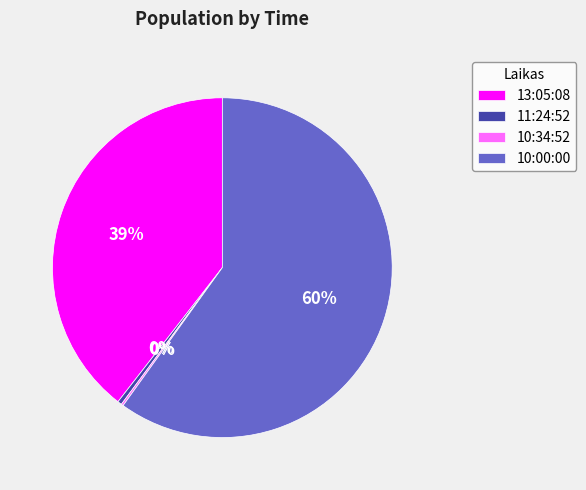

To the nearest percent, what is the average slice percentage?

25%